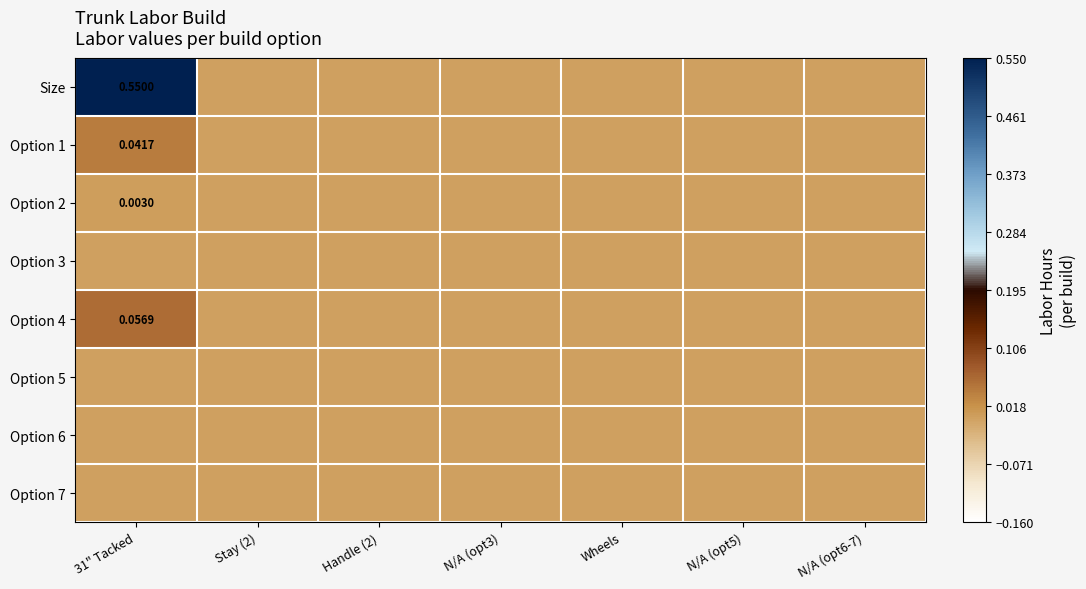

Rank the series by their maximum value, from highest to lowest.

Size, Option 4, Option 1, Option 2, Option 3, Option 5, Option 6, Option 7